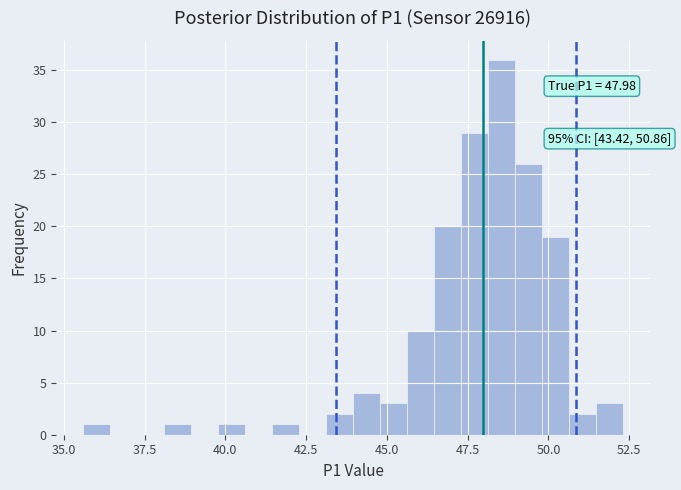

Around what value on the x-axis is the tallest bar? Give the approximate position of its centre, as read against the axis.

48.5